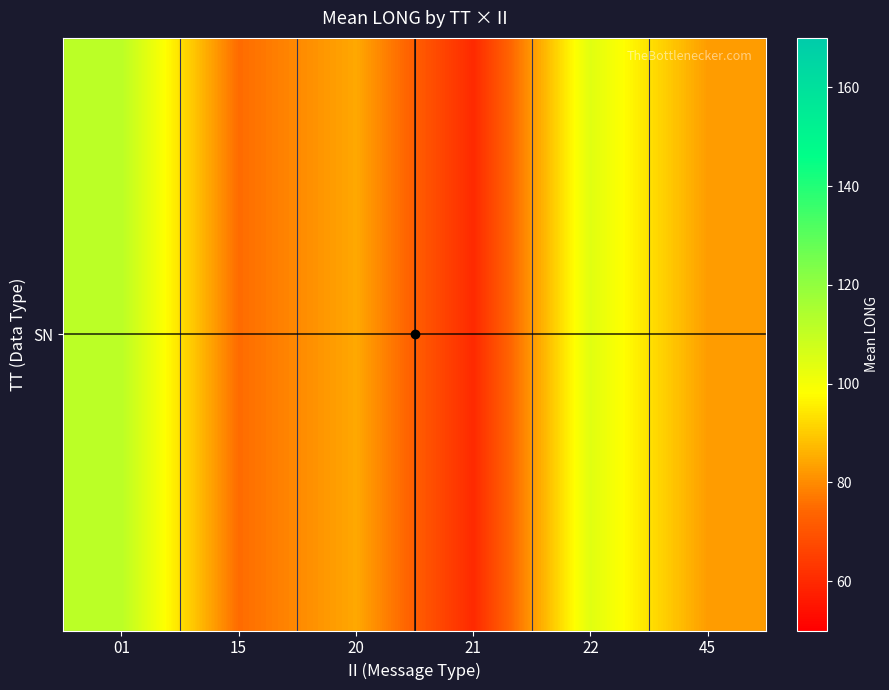

What is the sum of all values?

517.8